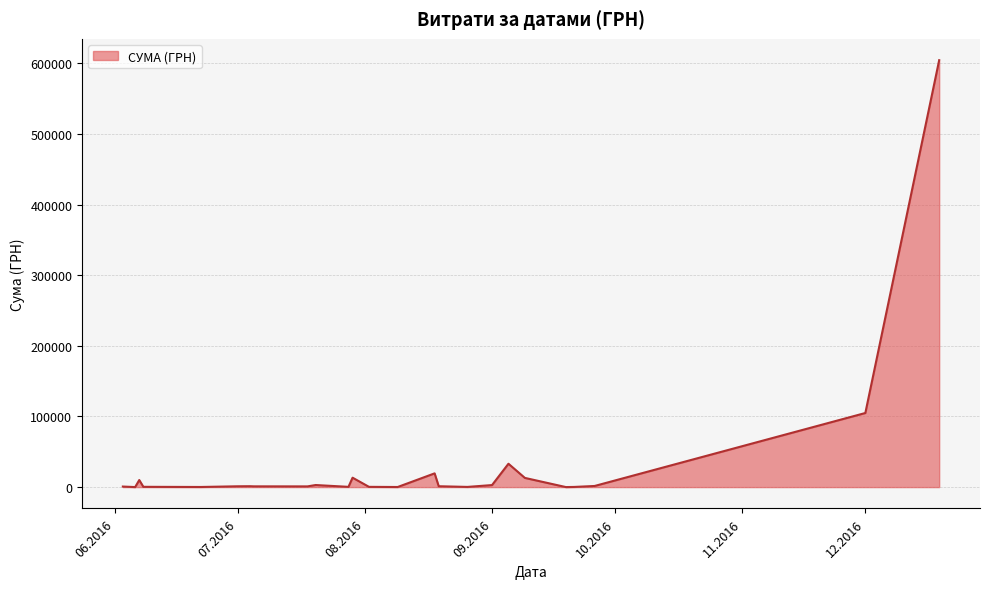

What is the greatest value displayed?

604361.3